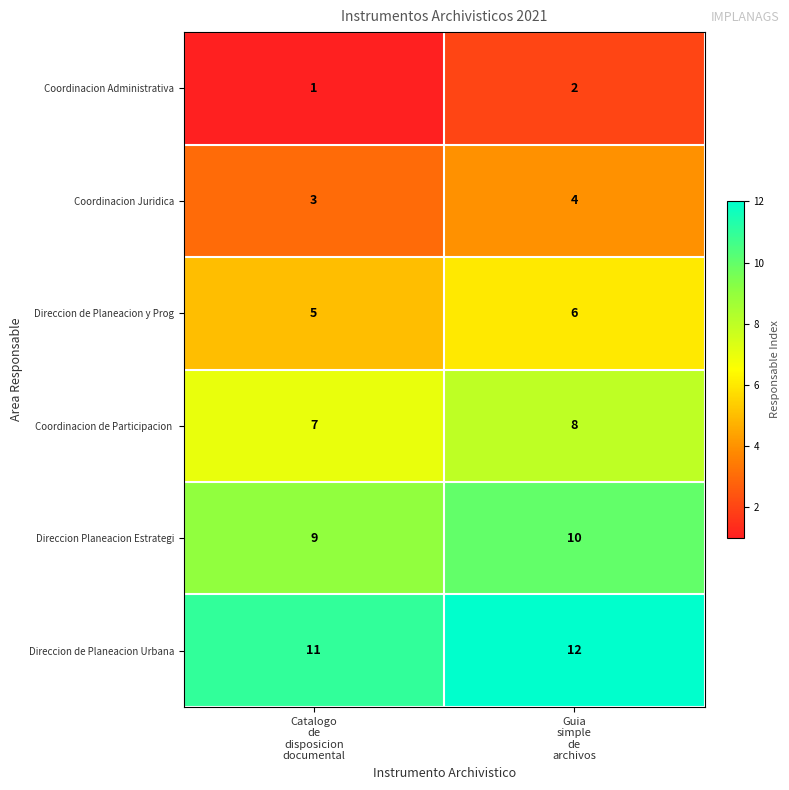

What is the maximum value shown in the chart?

12